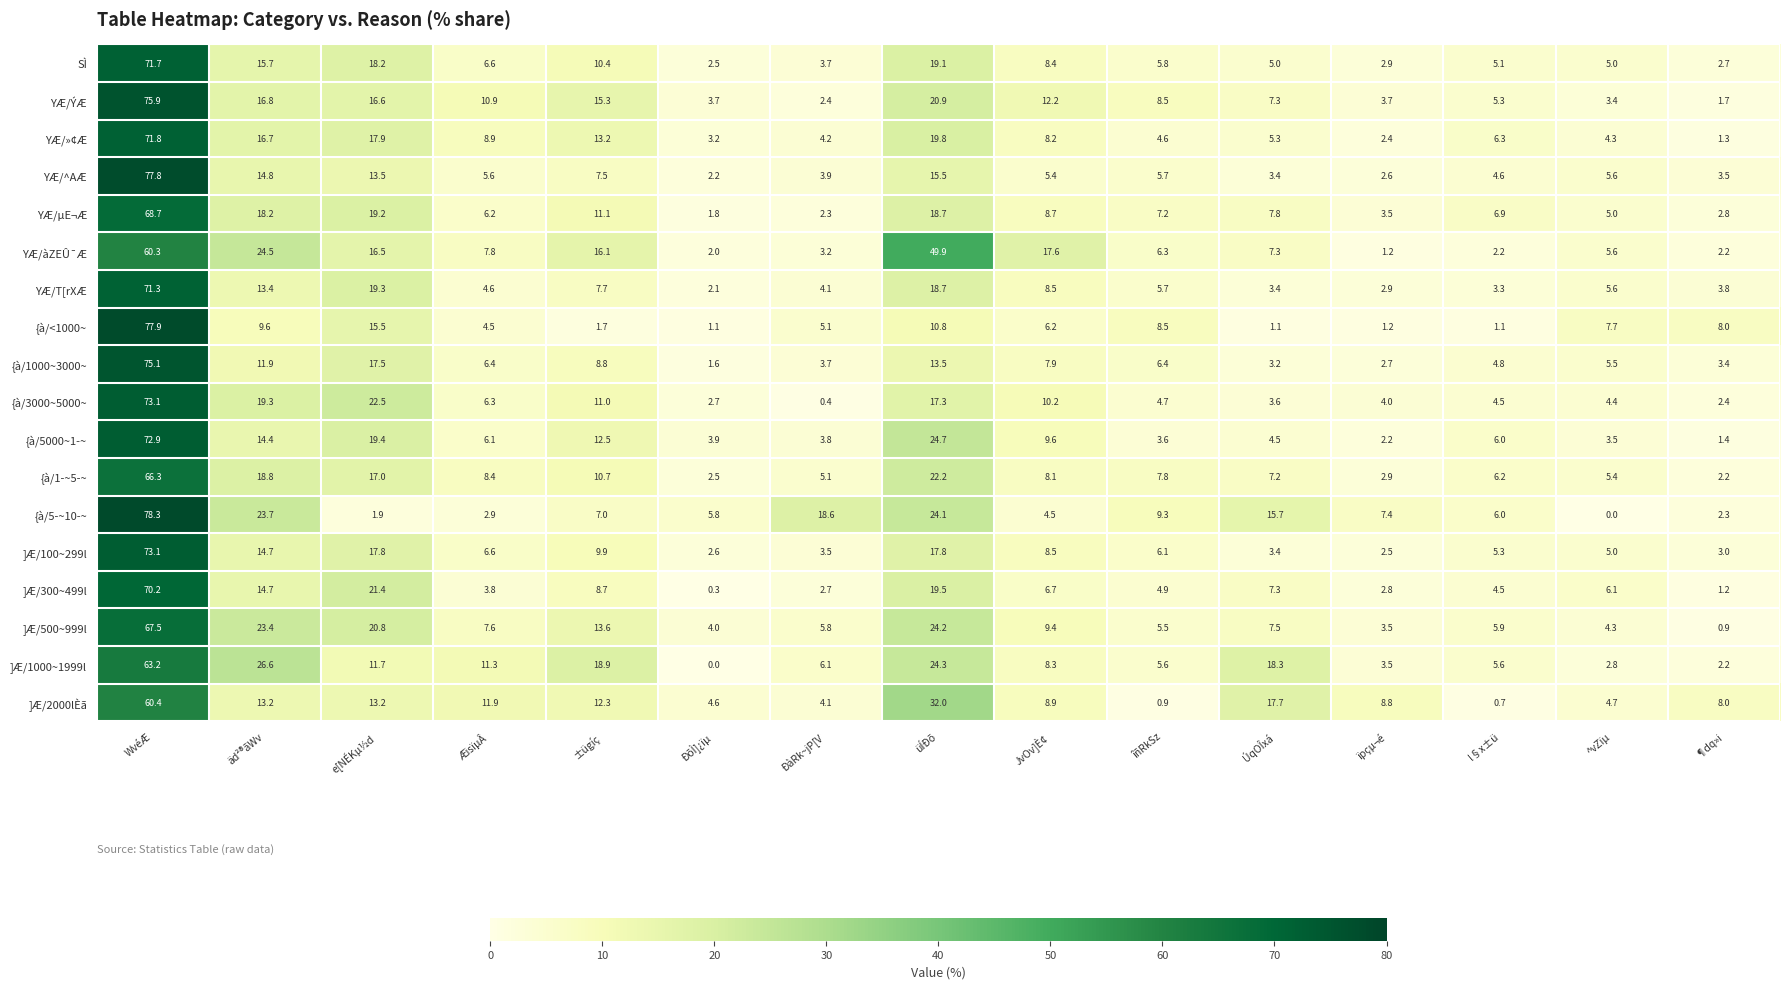

Which category has the highest value across all series?

WvéÆ